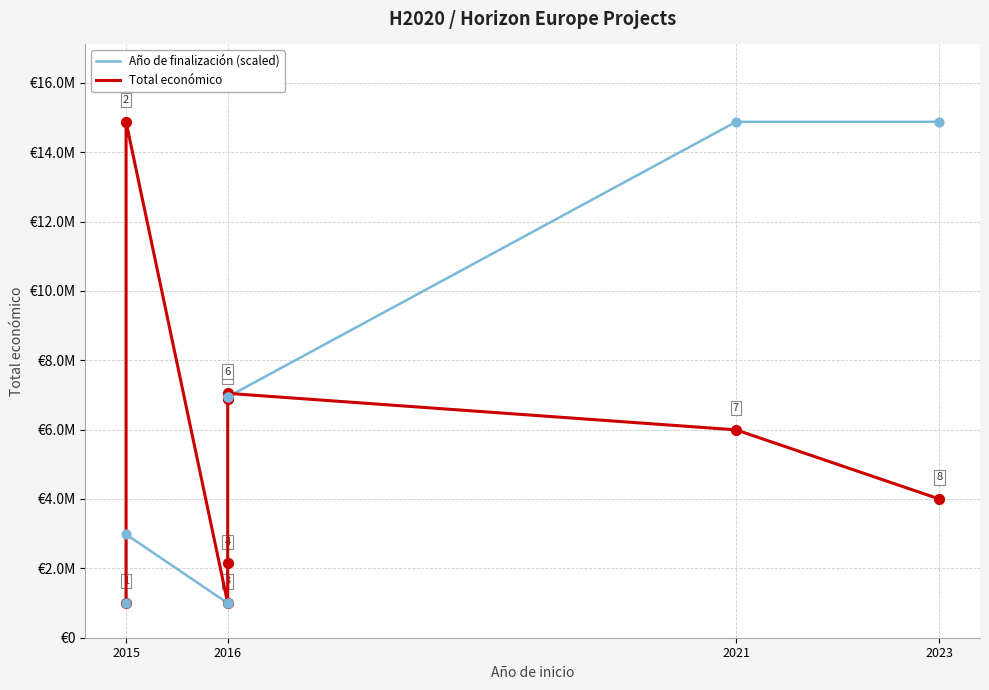

Which series has the widest spread of Y values?

Año de finalización (scaled)